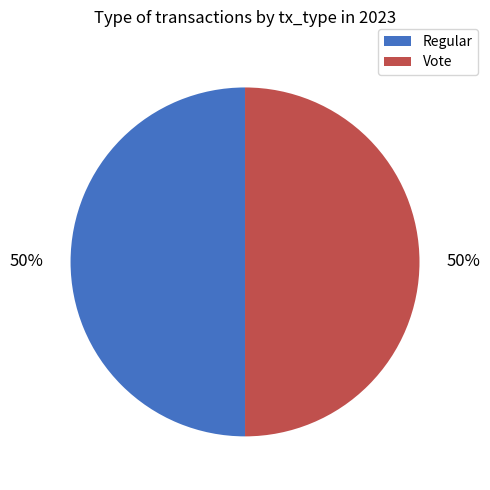

Count the number of slices in the pie.

2